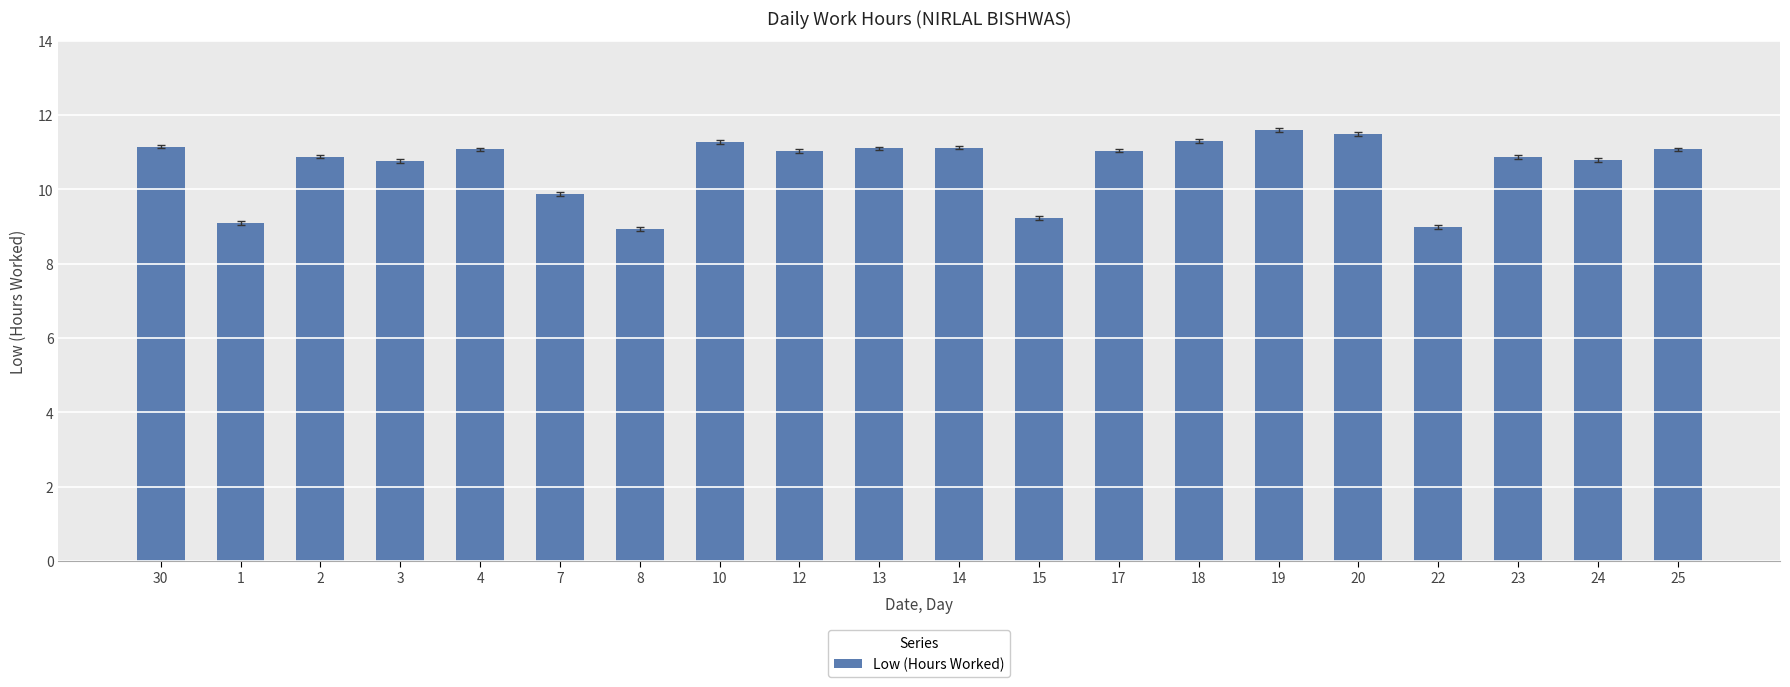

What is the value of the 11th bar from the left?

11.1